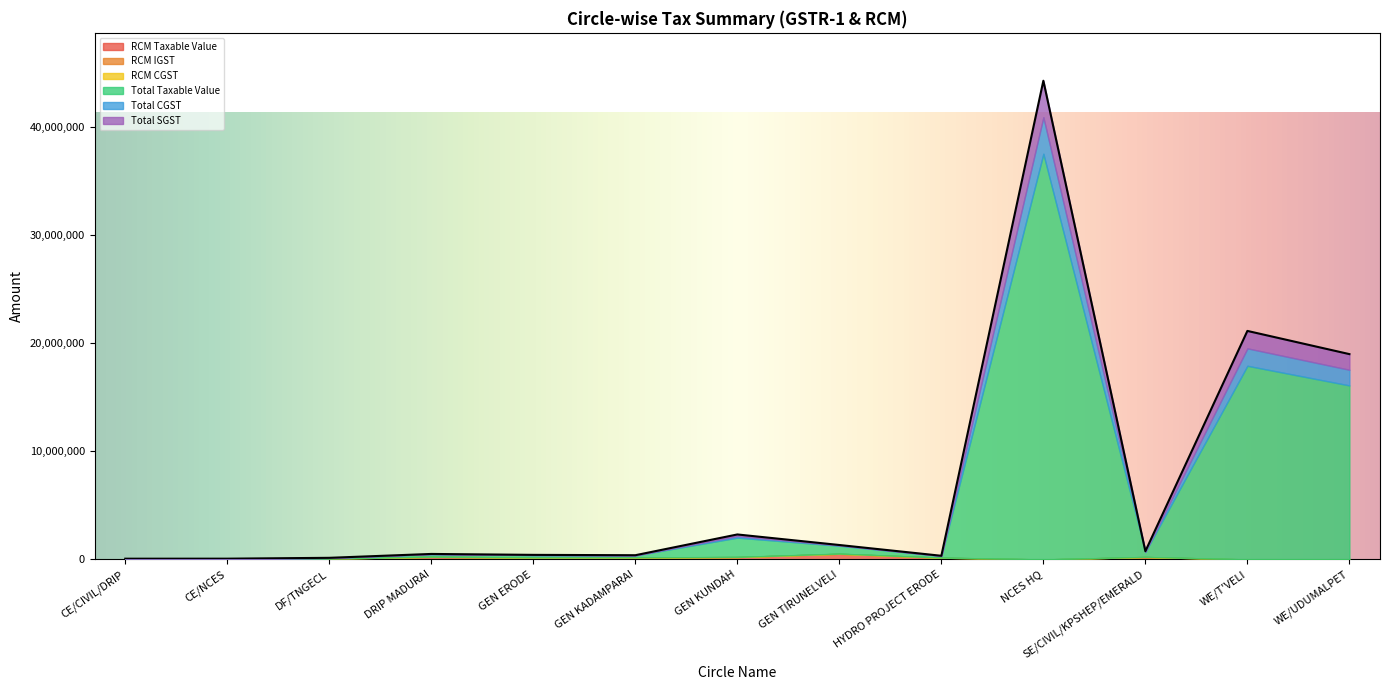

Between WE/UDUMALPET and GEN TIRUNELVELI, which is larger?

GEN TIRUNELVELI